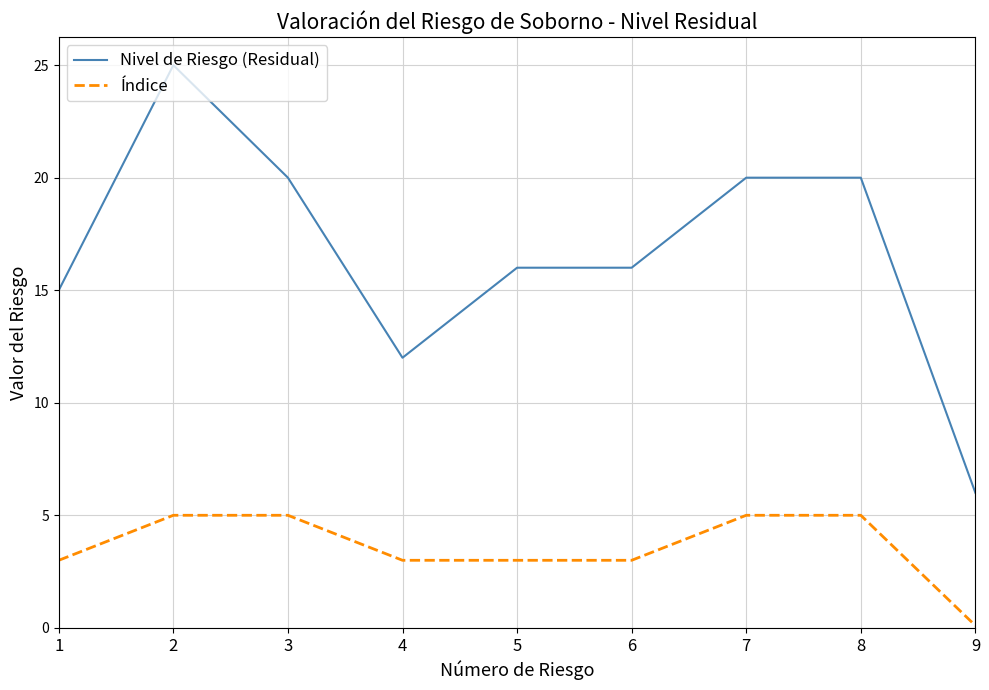

Does the chart have visible grid lines?

Yes